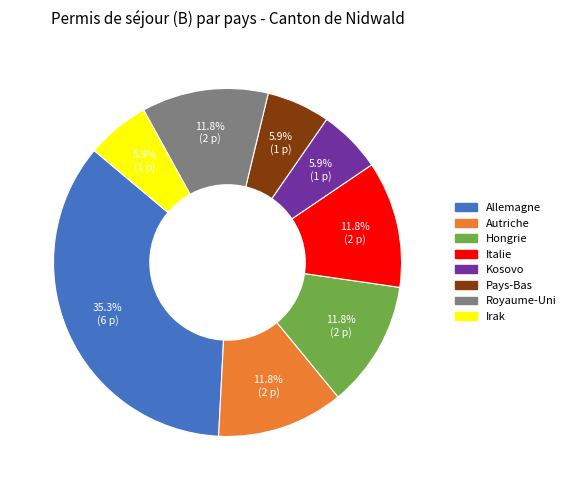

Is there a majority slice in this chart?

No